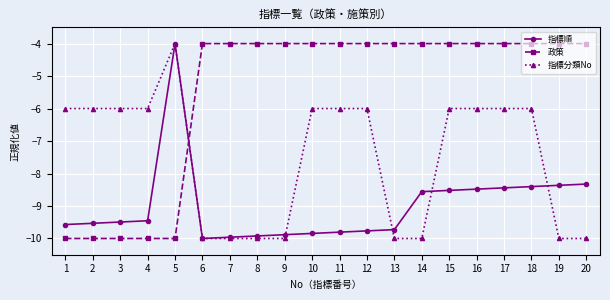

Where does the 指標順 series first go above -9?

5